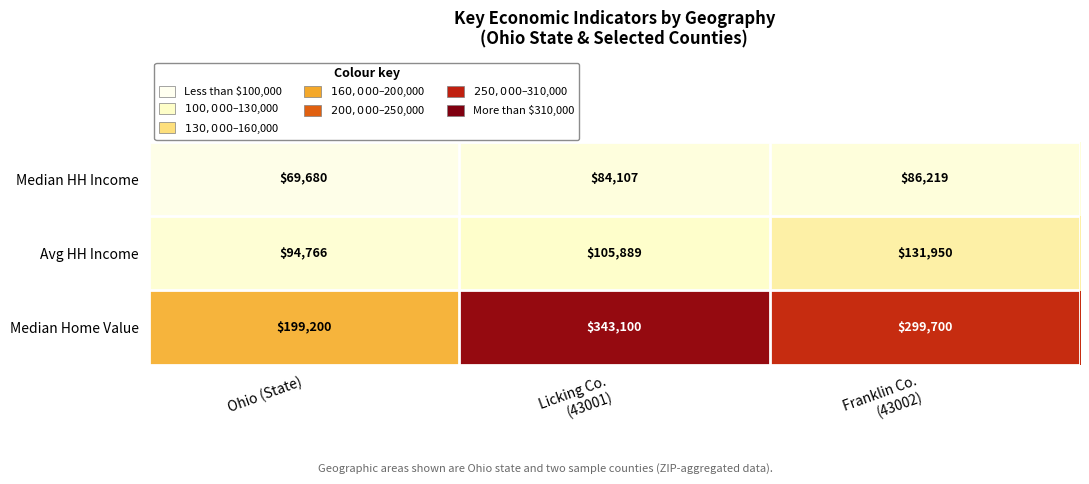

What is the lowest value of the Avg HH Income series?

94766